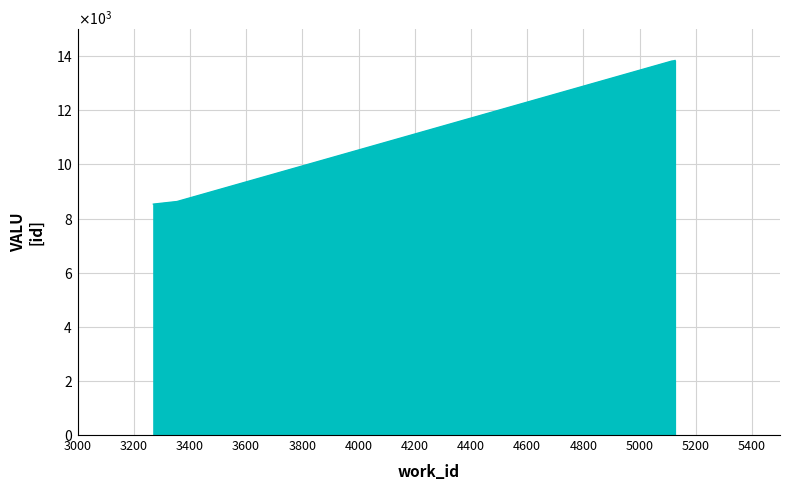

True or false: the data has more than 1 interior local peaks.

False